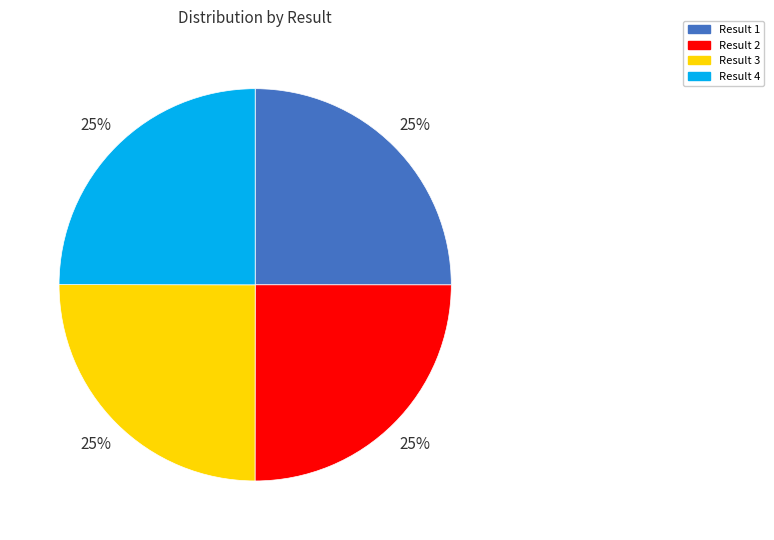

How many slices are in this pie chart?

4